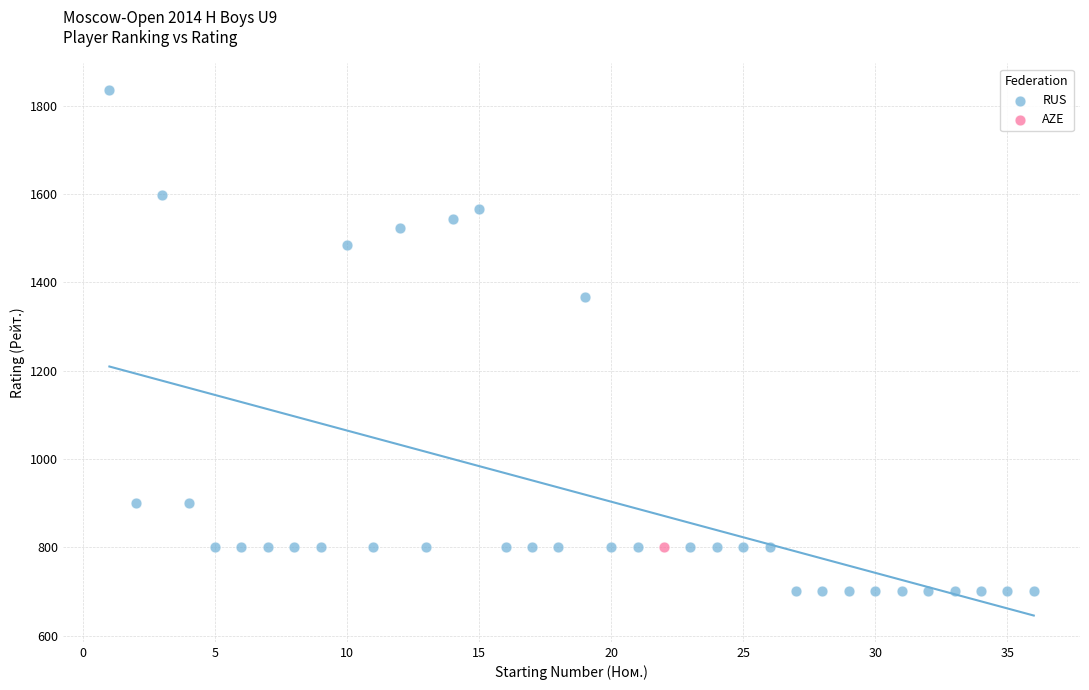

What are all the series names shown in the legend?

RUS, AZE